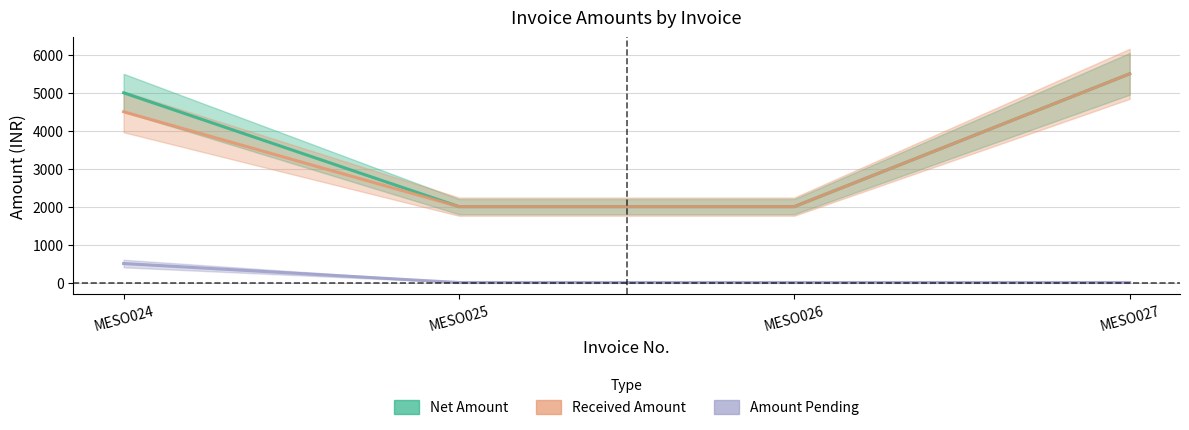

The Amount Pending series shows 875 at MESO024. True or false?

False